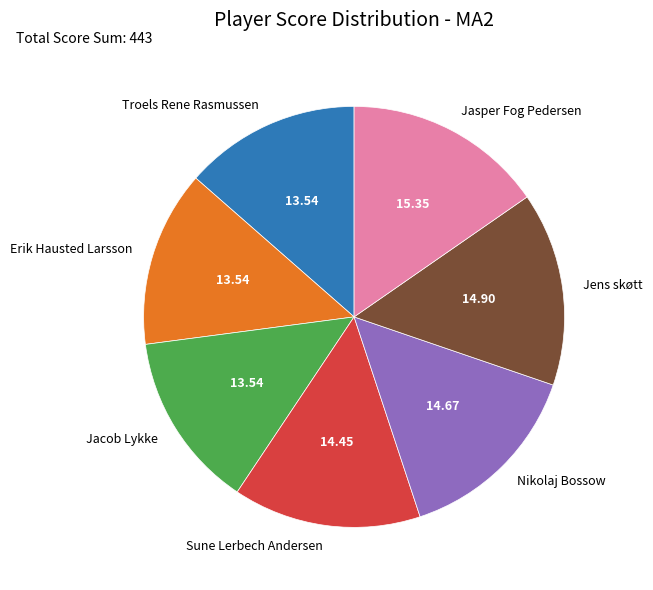

How many slices are in this pie chart?

7